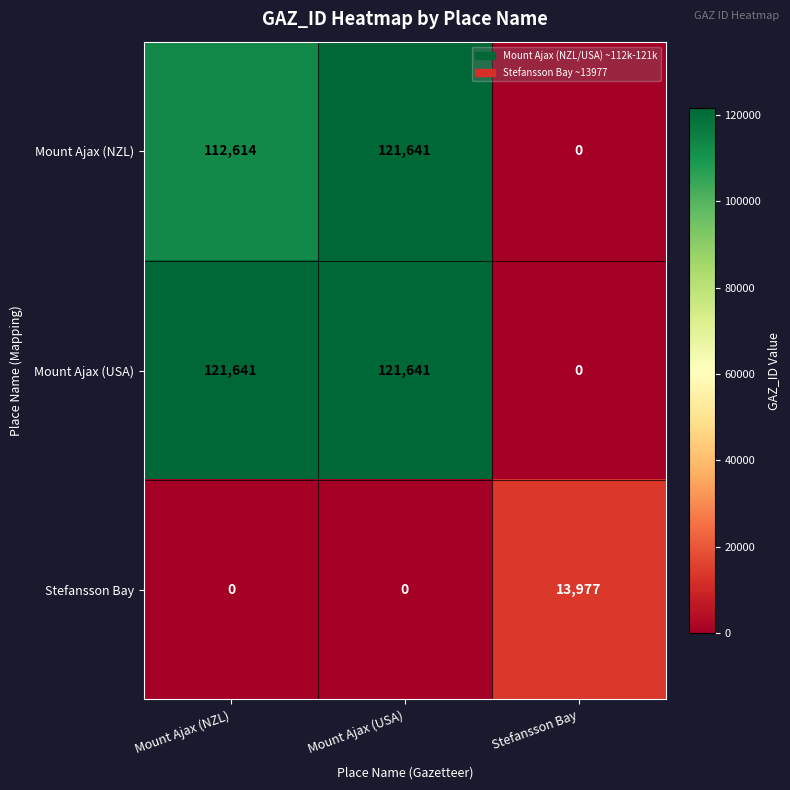

Which series has the largest total across all categories?

Mount Ajax (USA)